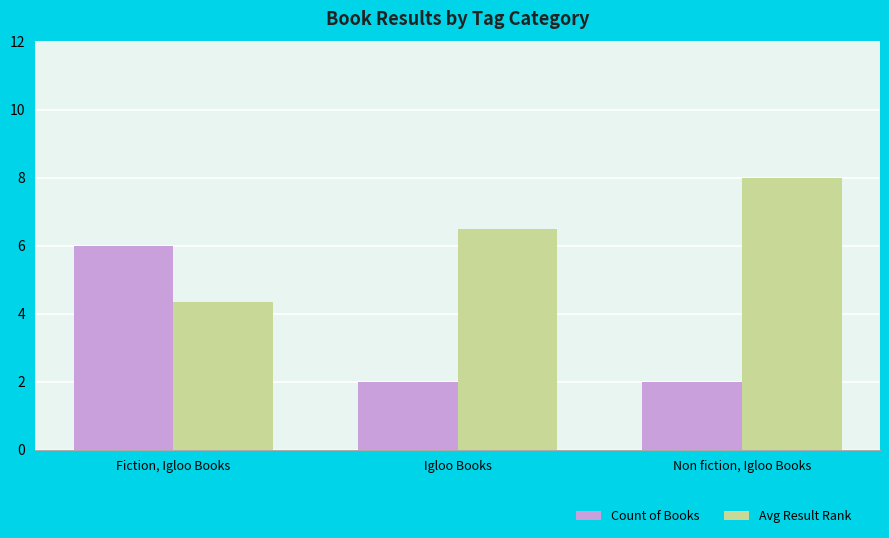

What is the label of the 2nd bar from the left?

Igloo Books